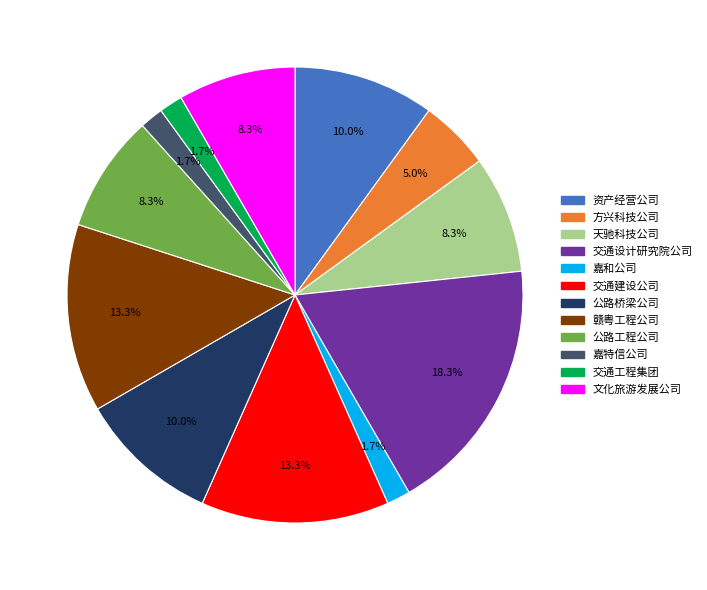

Which category has the biggest portion of the pie?

交通设计研究院公司